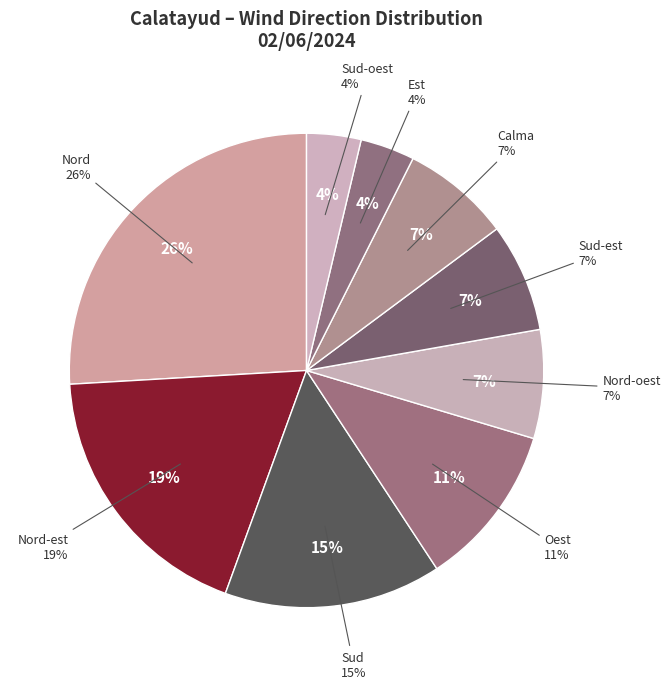

Does any single category account for the majority?

No